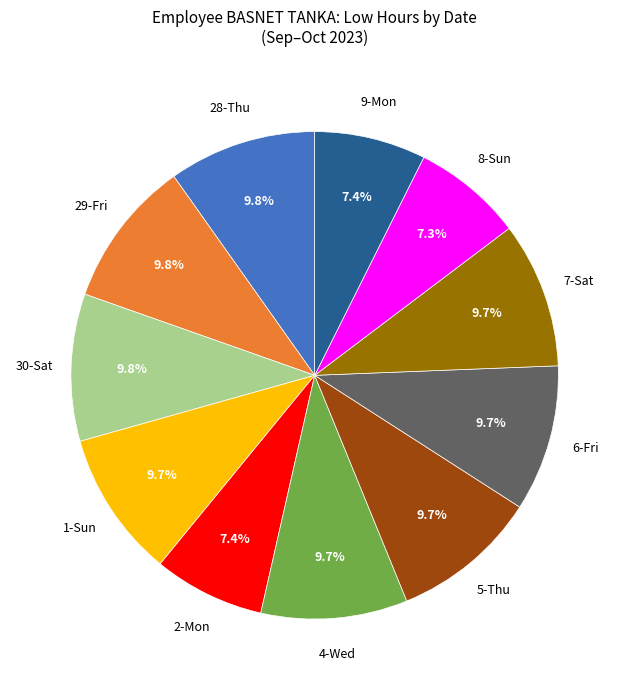

To the nearest percent, what is the difference between the largest and smallest slice percentages?

2%